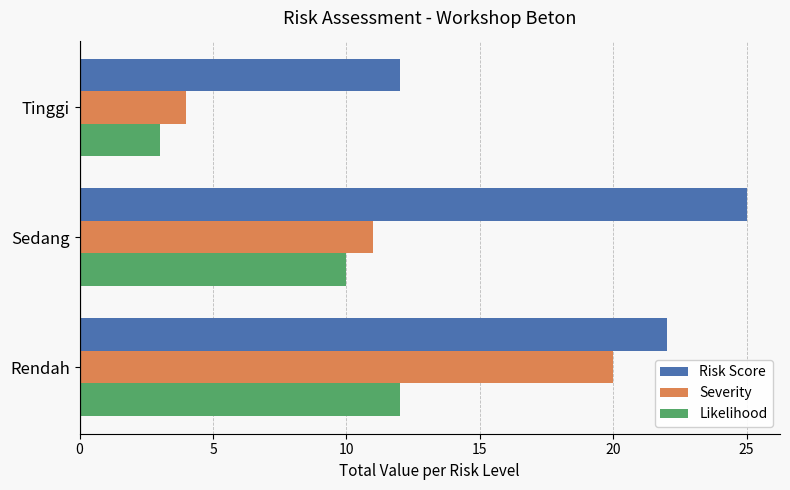

Which series has the largest total across all categories?

Risk Score